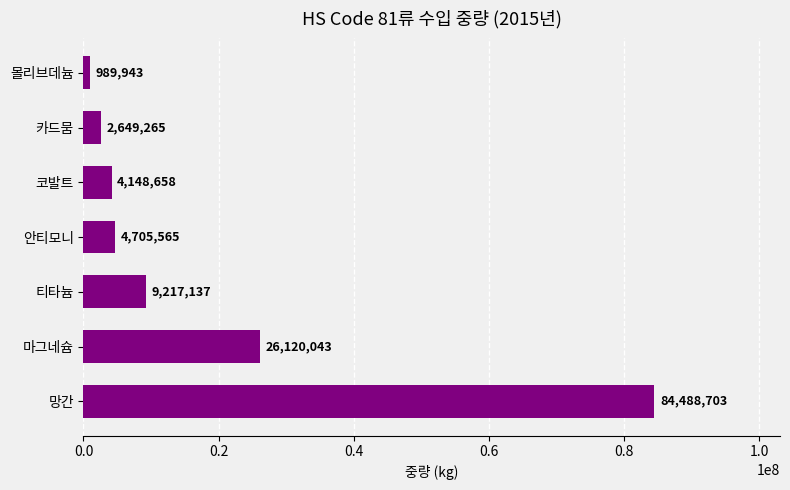

List the labels in order of value, smallest first.

몰리브데늄, 카드뭄, 코발트, 안티모니, 티타늄, 마그네슘, 망간